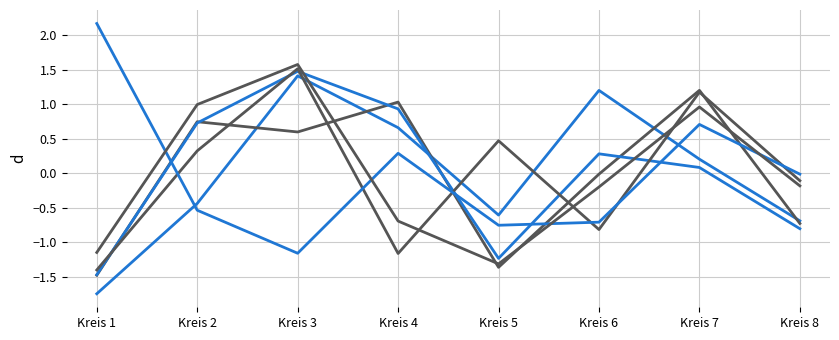

Count the number of categories in the chart.

8